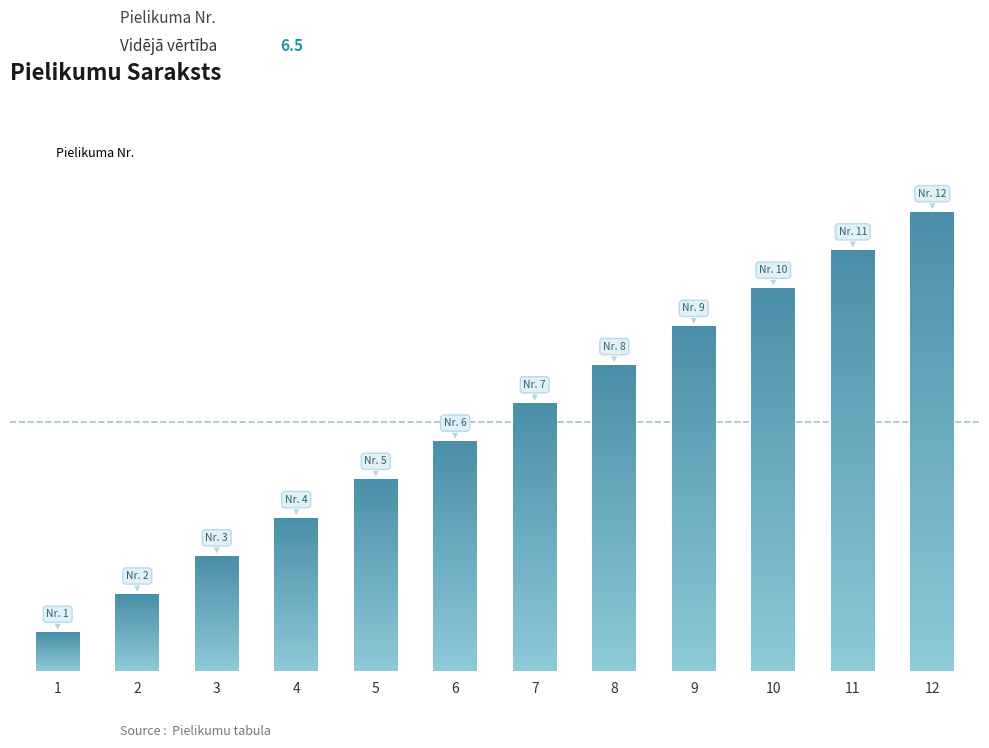

Are the bars horizontal?

No